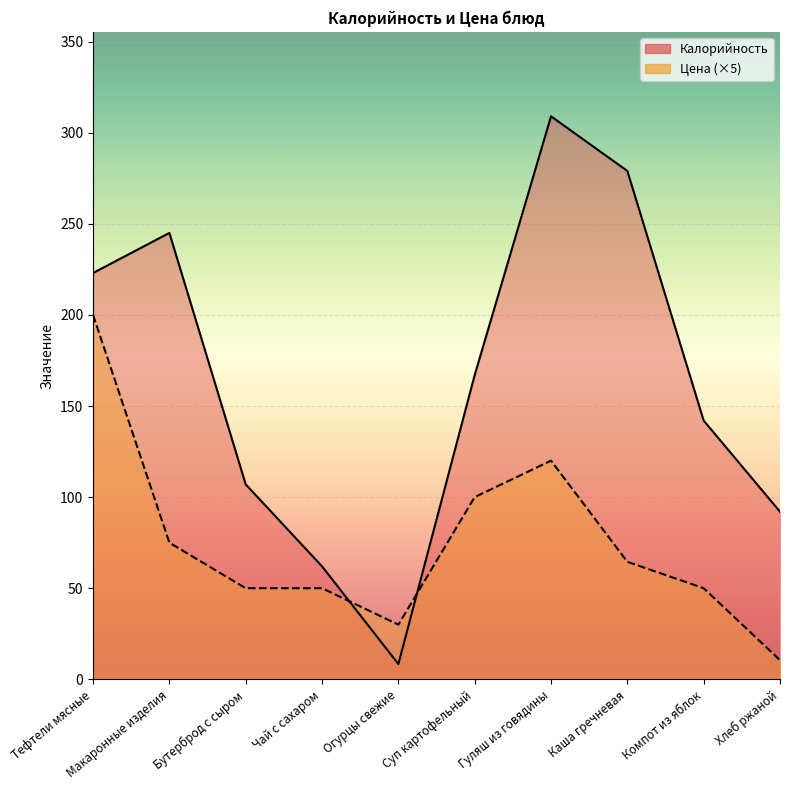

What is the difference between the maximum and second lowest values in the Калорийность series?

247.0